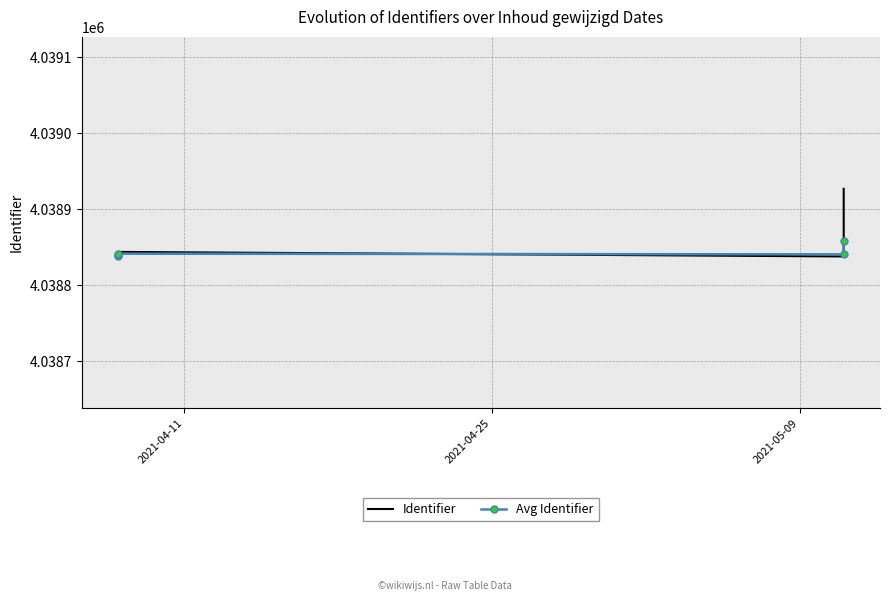

How many distinct data groups are displayed?

2